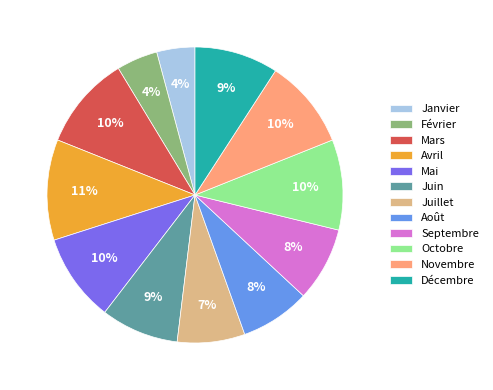

Which slice is the largest?

Avril